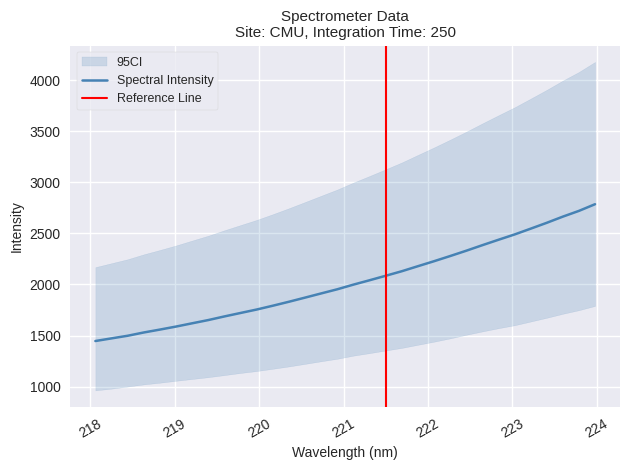

What is the maximum value shown in the chart?

2785.4